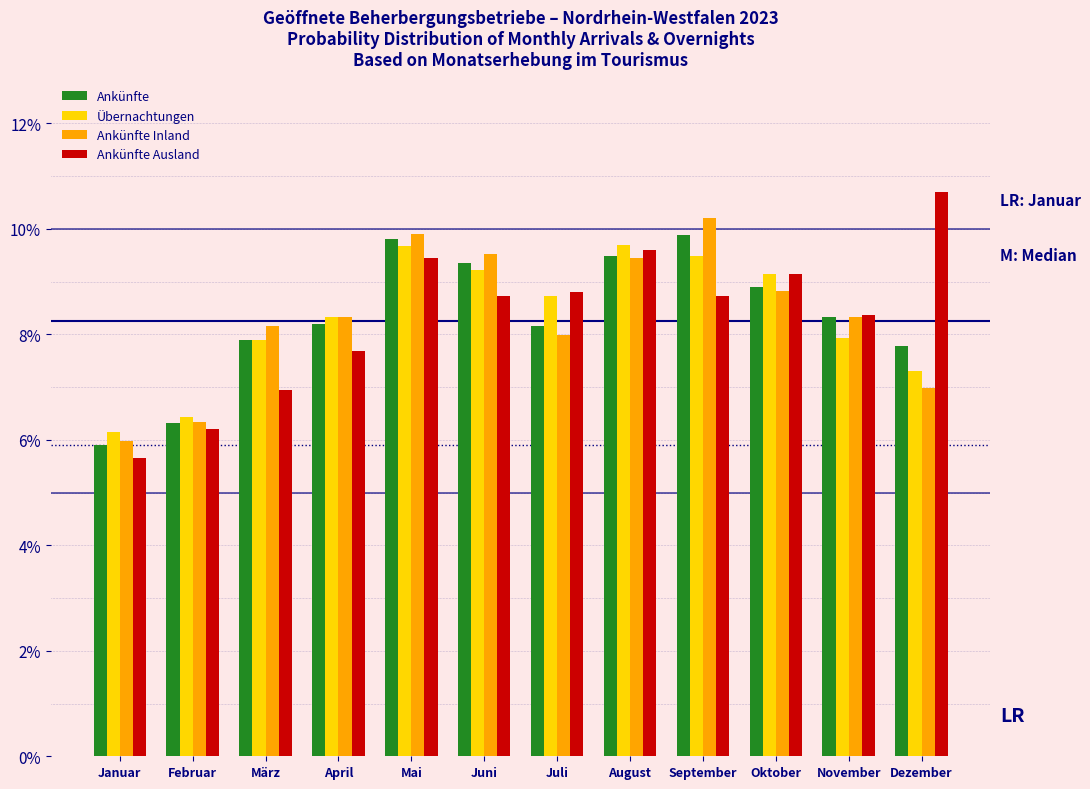

Which series has the largest range (max minus min)?

Ankünfte Ausland